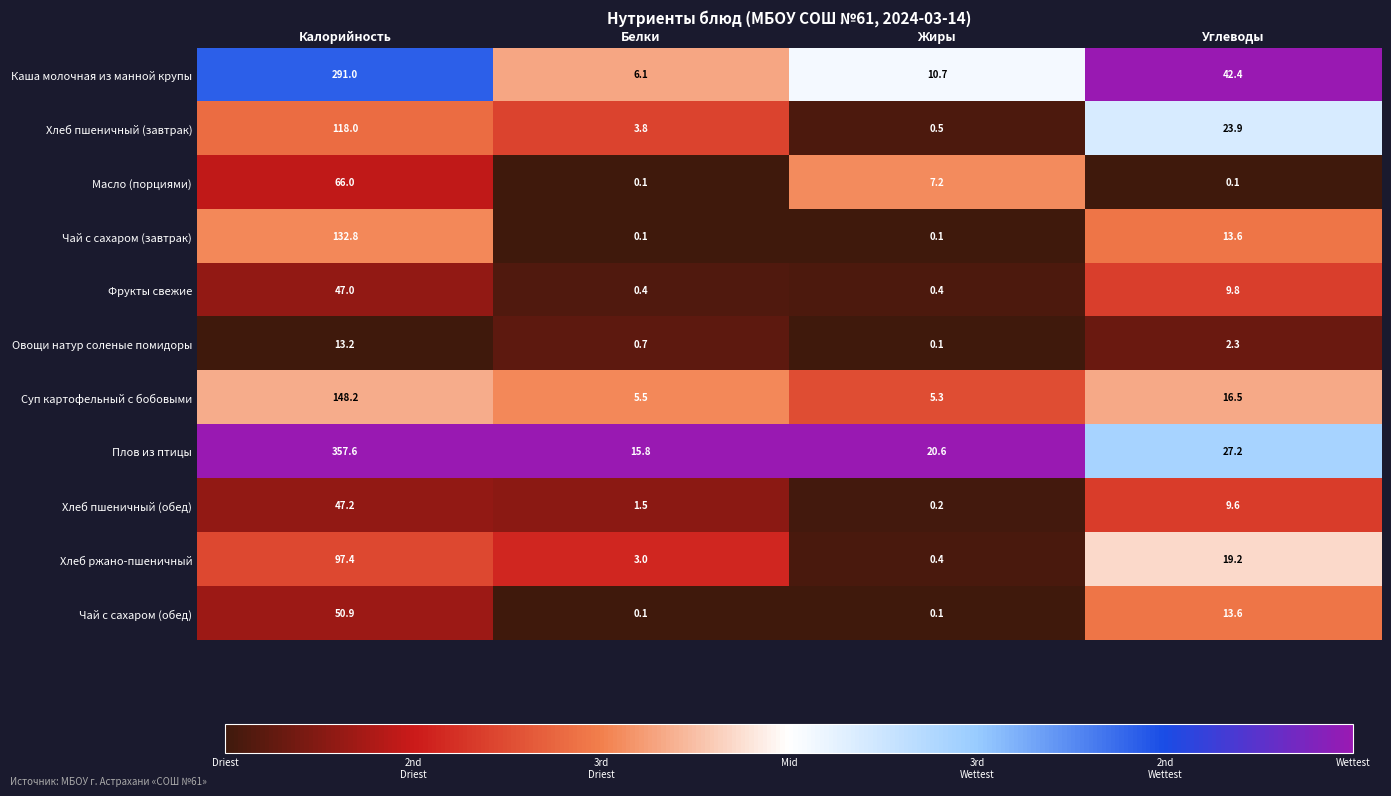

Is the value of Плов из птицы at Белки greater than the value of Суп картофельный с бобовыми at Углеводы?

No